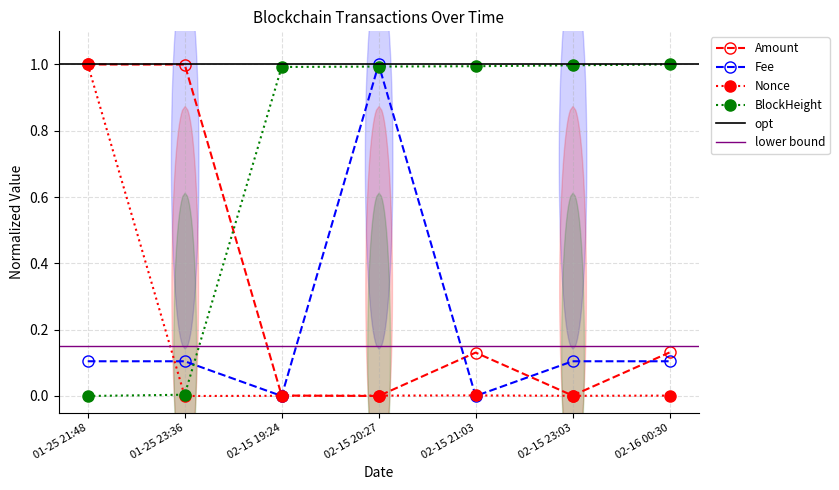

The value of Nonce at 01-25 23:36 is 0.3. True or false?

False